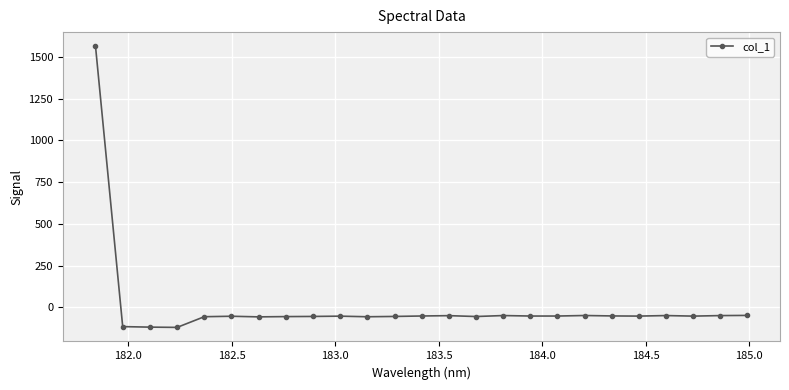

What is the value of the 19th point from the left?

-48.5